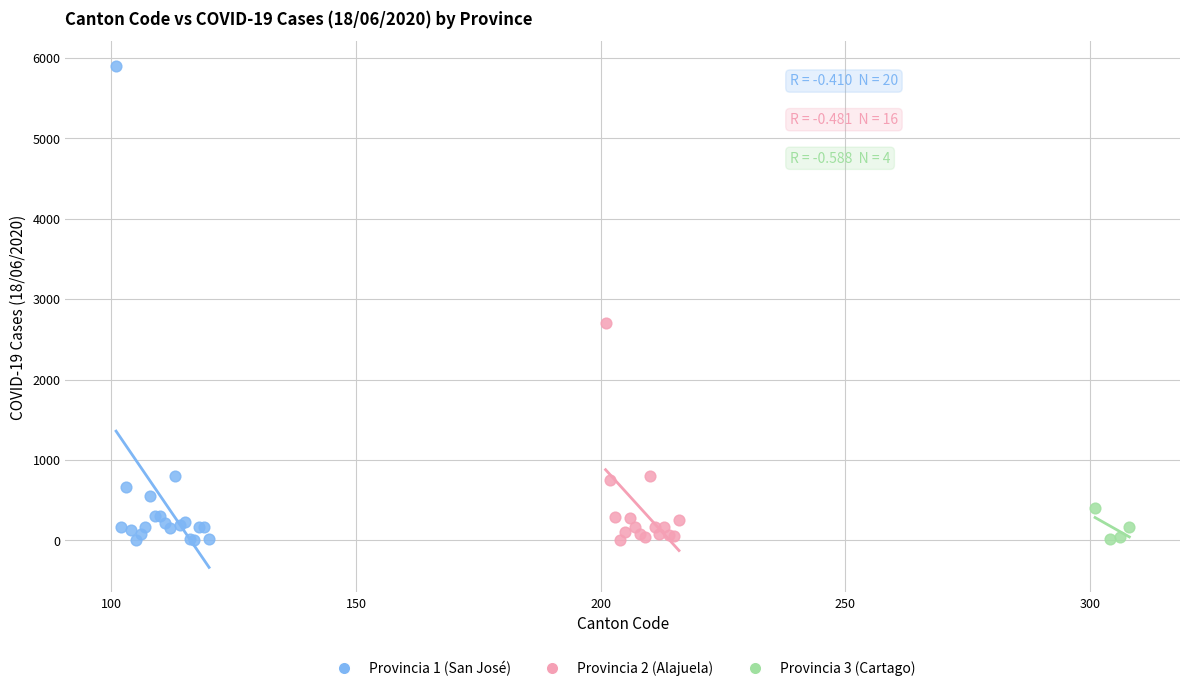

Which series contains the highest Y value?

Provincia 1 (San José)